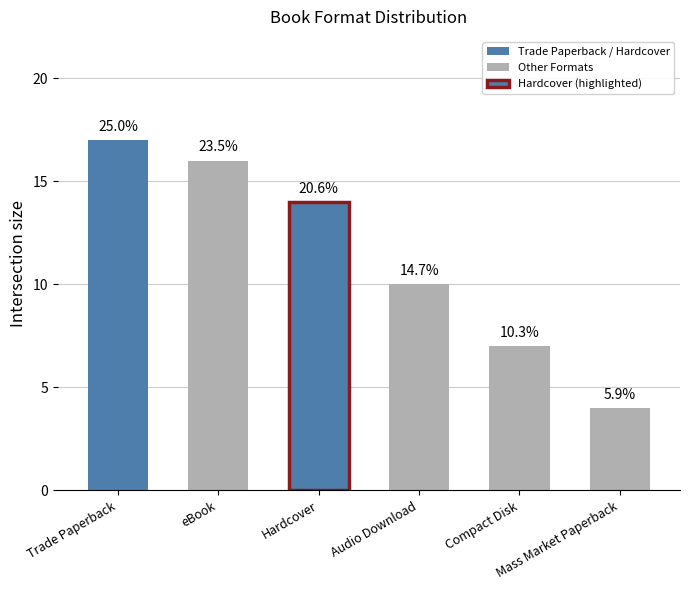

What is the value of the 5th bar from the left?

7